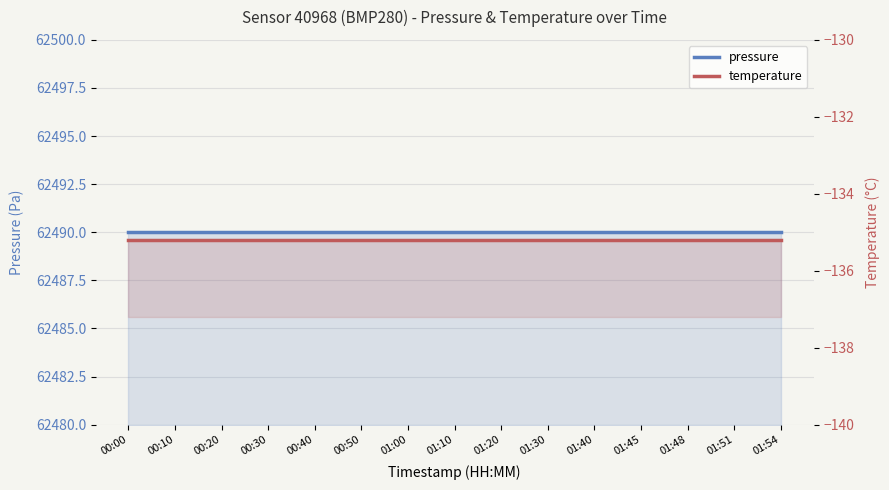

Reading left to right, transcribe all the data shown in this chart.

pressure: 62490.0	62490.0	62490.0	62490.0	62490.0	62490.0	62490.0	62490.0	62490.0	62490.0	62490.0	62490.0	62490.0	62490.0	62490.0
temperature: -135.2	-135.2	-135.2	-135.2	-135.2	-135.2	-135.2	-135.2	-135.2	-135.2	-135.2	-135.2	-135.2	-135.2	-135.2